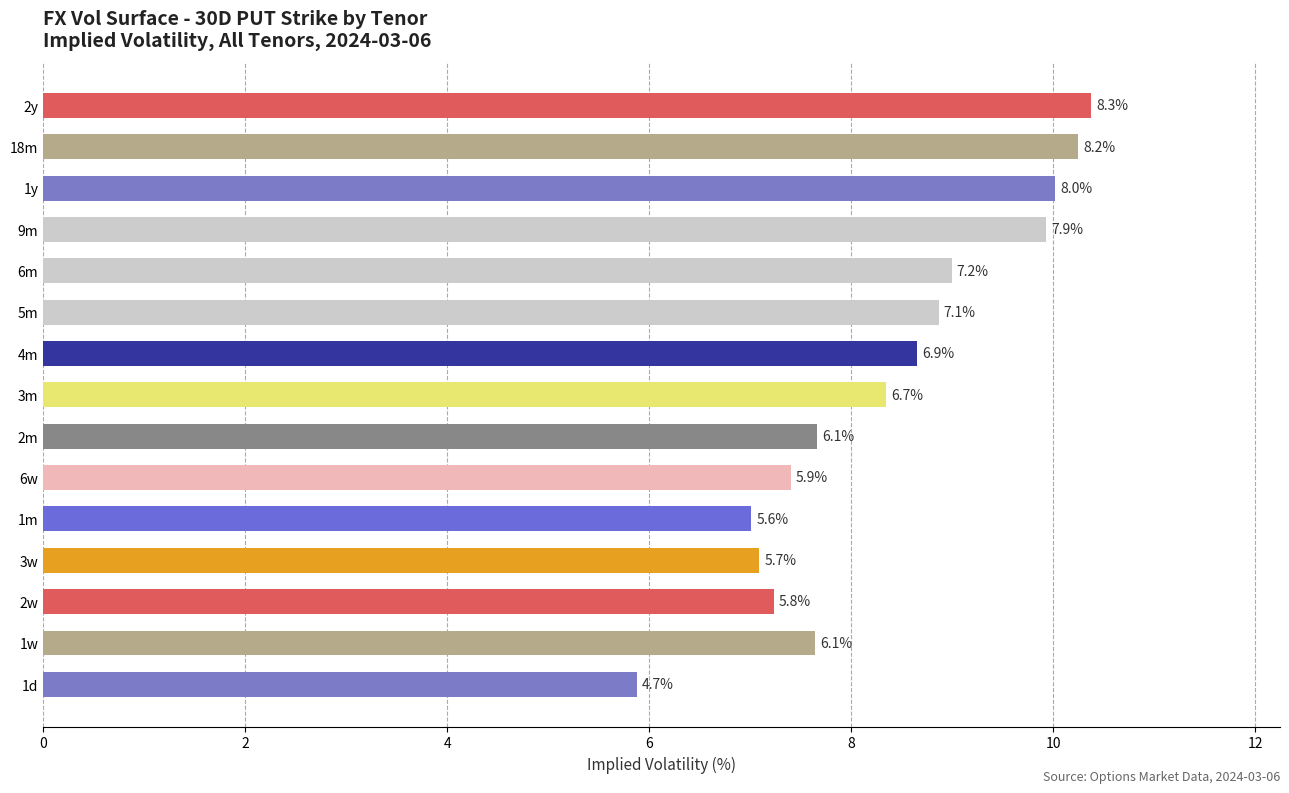

How many bars are there in total?

15